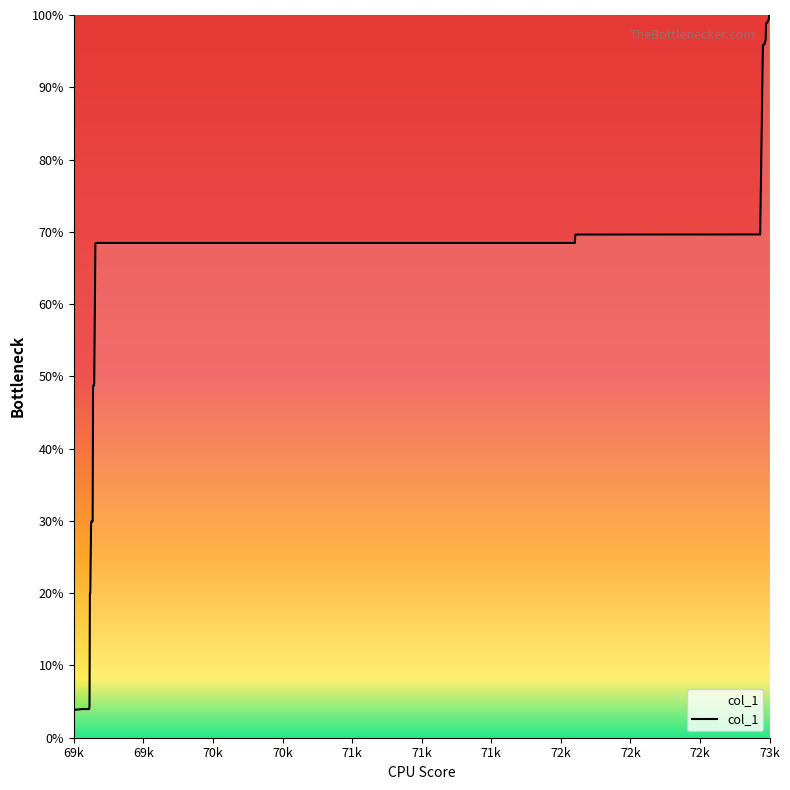

What is the minimum value shown in the chart?

3.9